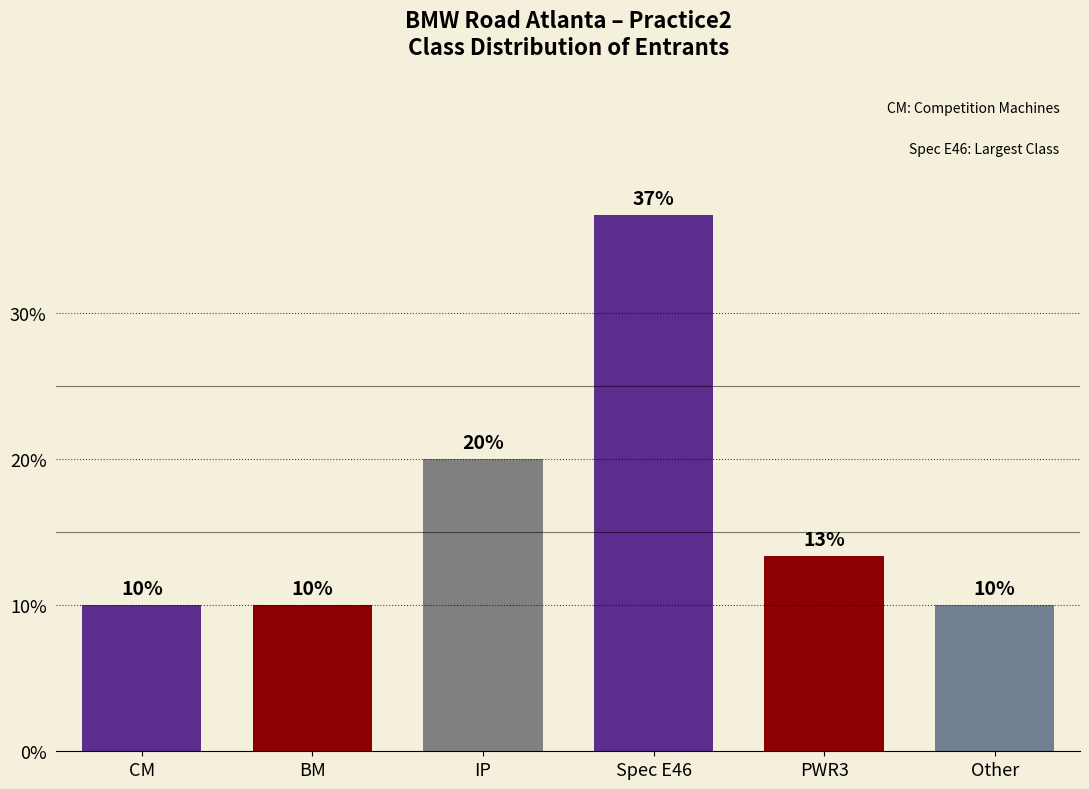

What is the change in value from CM to Spec E46?

+26.7